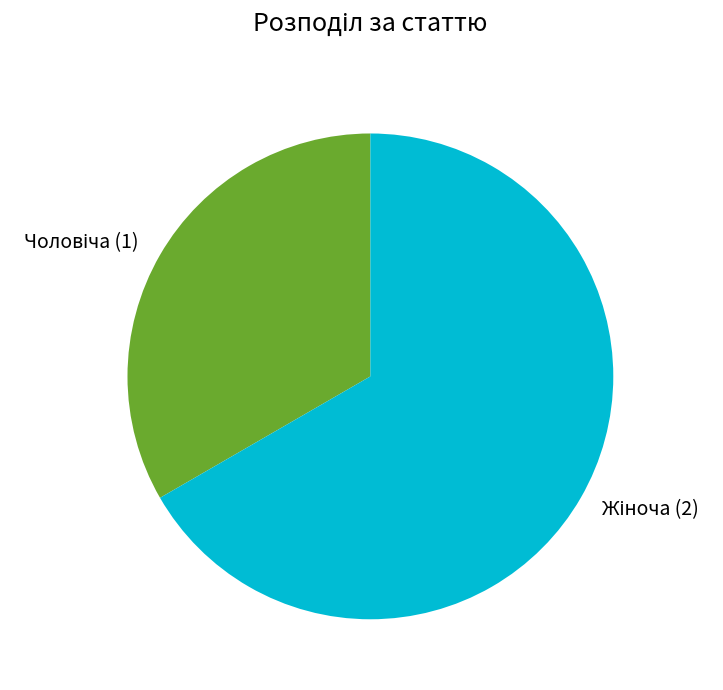

Is there any slice that represents more than half of the pie?

Yes